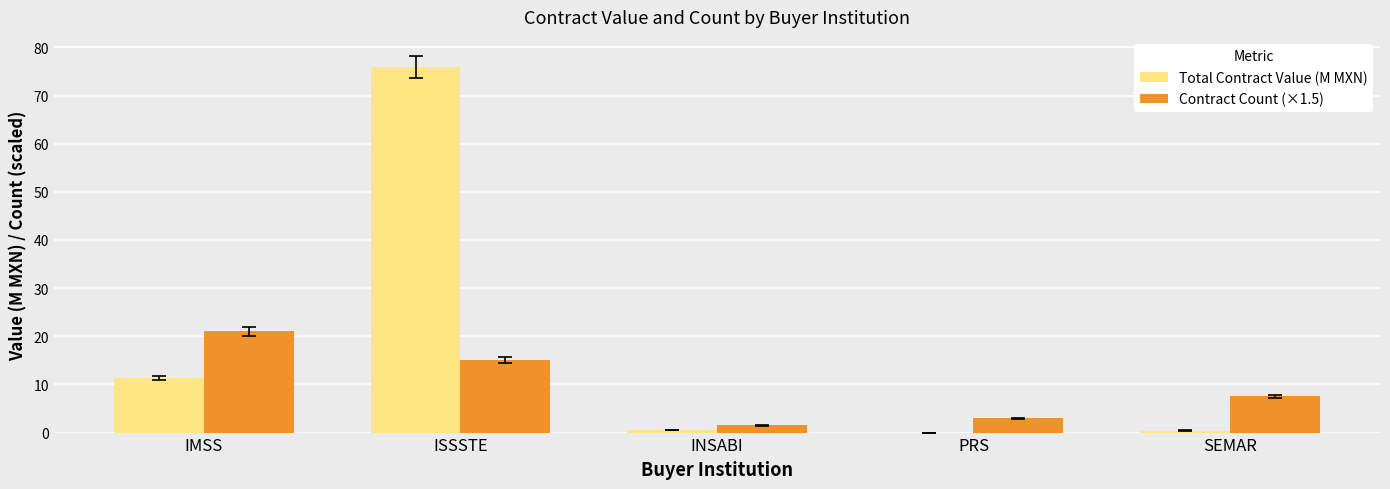

What is the sum of all Contract Count (×1.5) values?

48.0